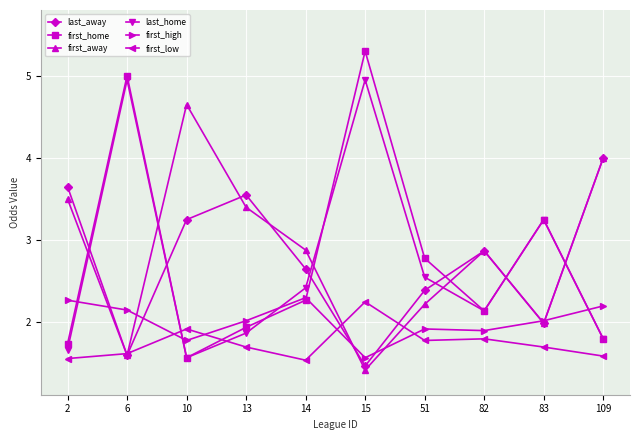

Which series changed the most between 6 and 51?

last_home